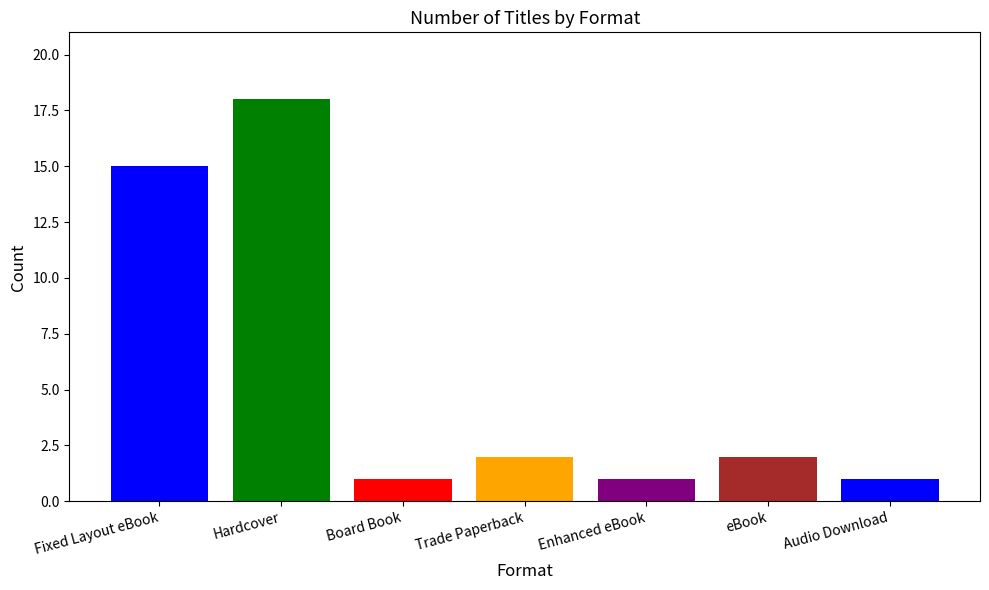

What is the difference between the maximum and minimum values?

17